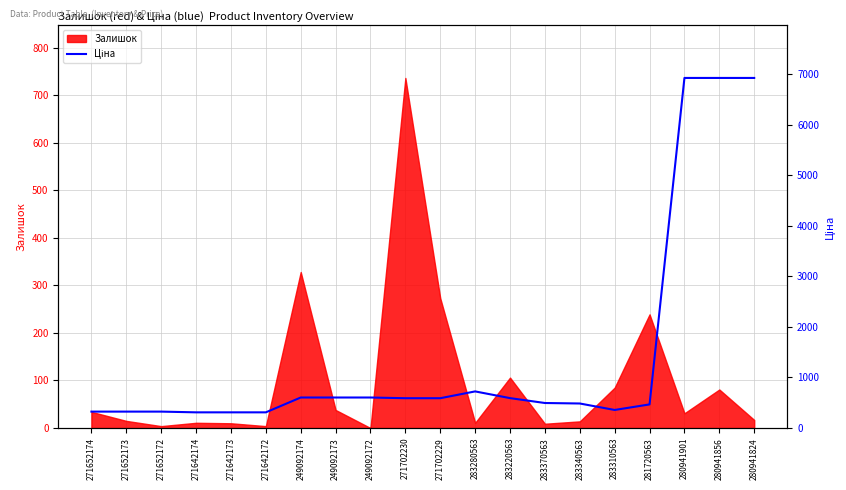

Is it true that Залишок equals 31 at 280941856?

False